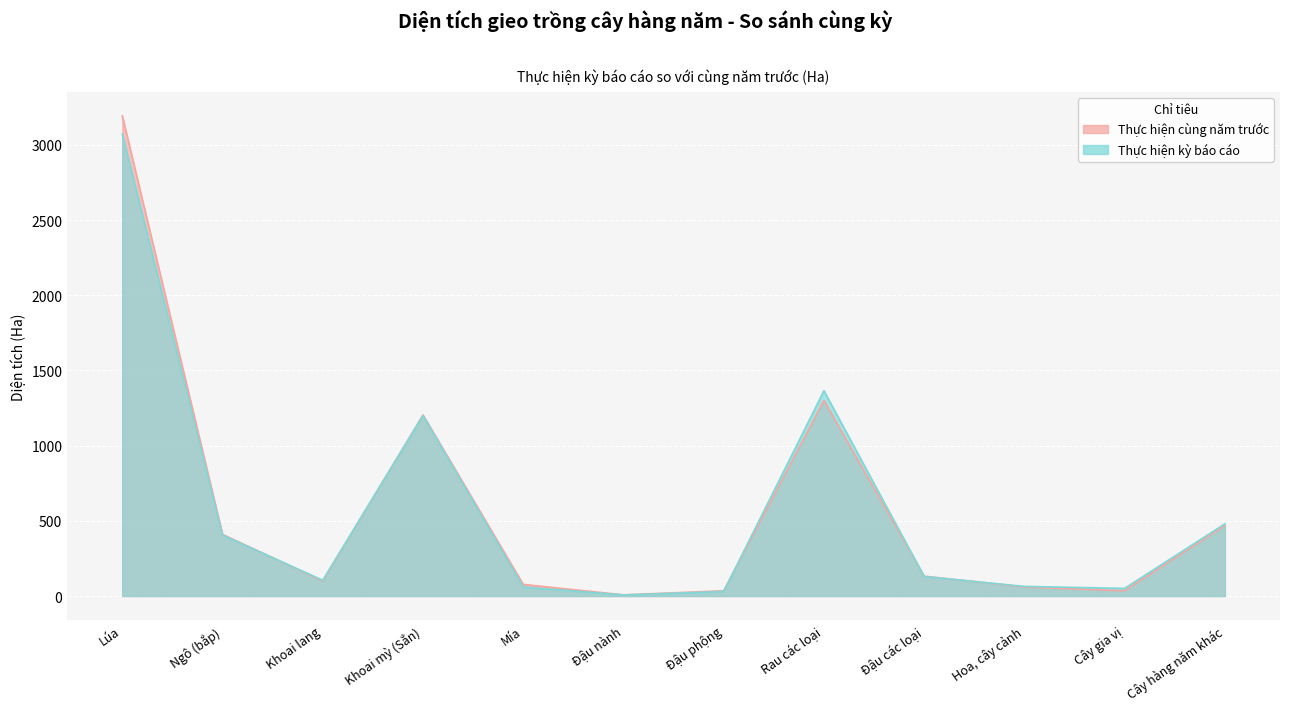

Rank the categories by Thực hiện cùng năm trước value from lowest to highest.

Đậu nành, Đậu phộng, Cây gia vị, Hoa, cây cảnh, Mía, Khoai lang, Đậu các loại, Ngô (bắp), Cây hàng năm khác, Khoai mỳ (Sắn), Rau các loại, Lúa